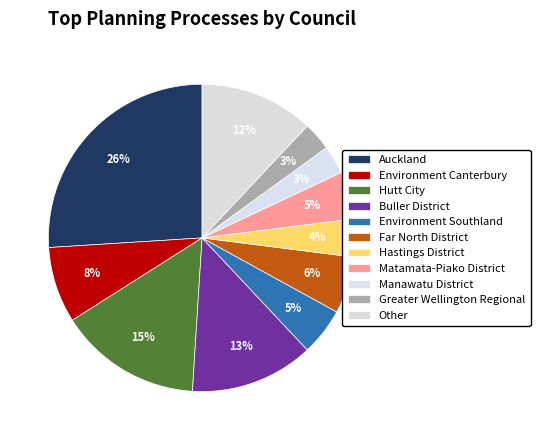

Is it true that Manawatu District is 3% of the pie?

True